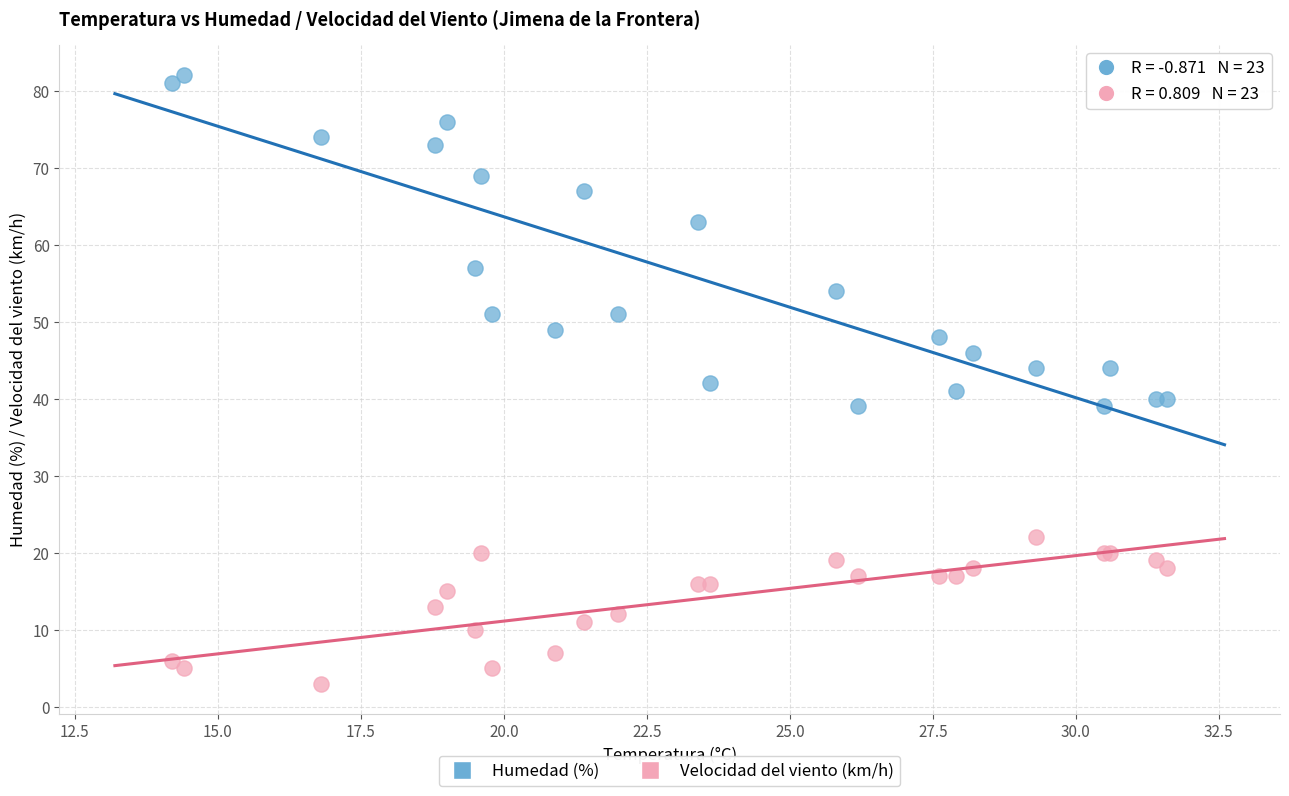

Which series contains the lowest Y value?

Velocidad del viento (km/h)